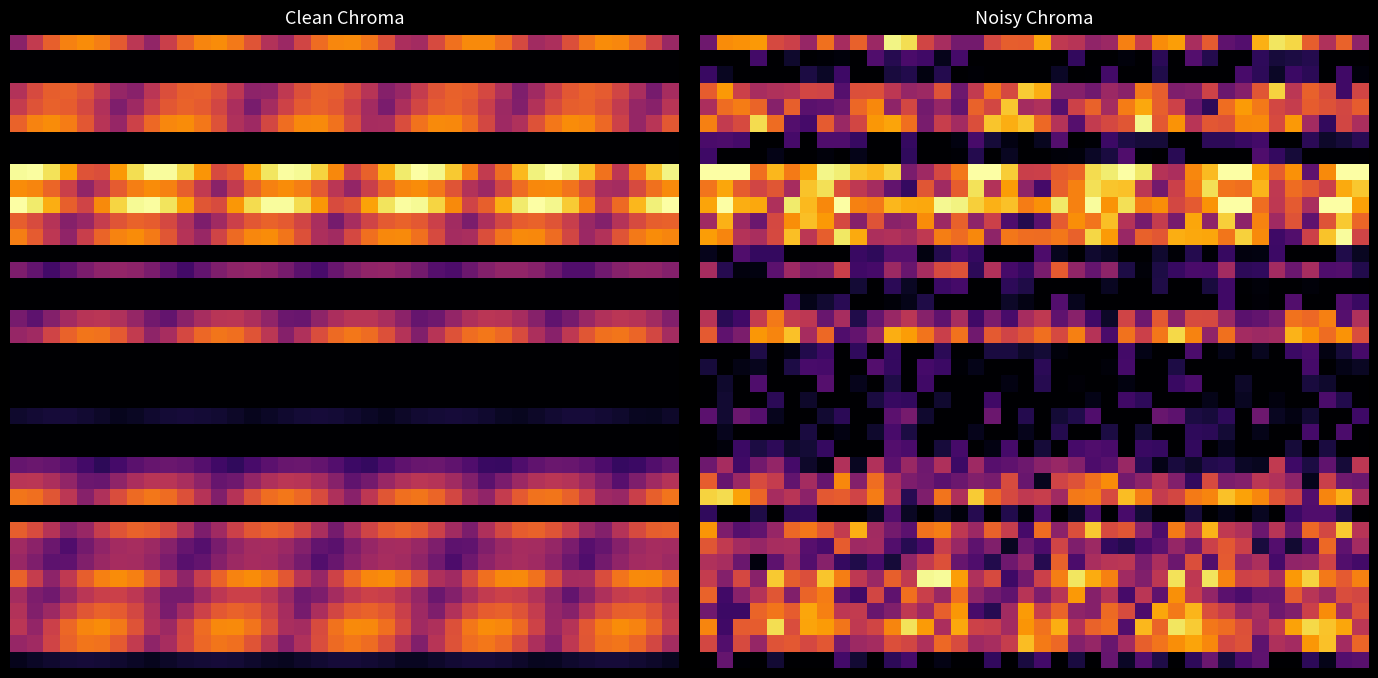

How many data points does each series have?

40